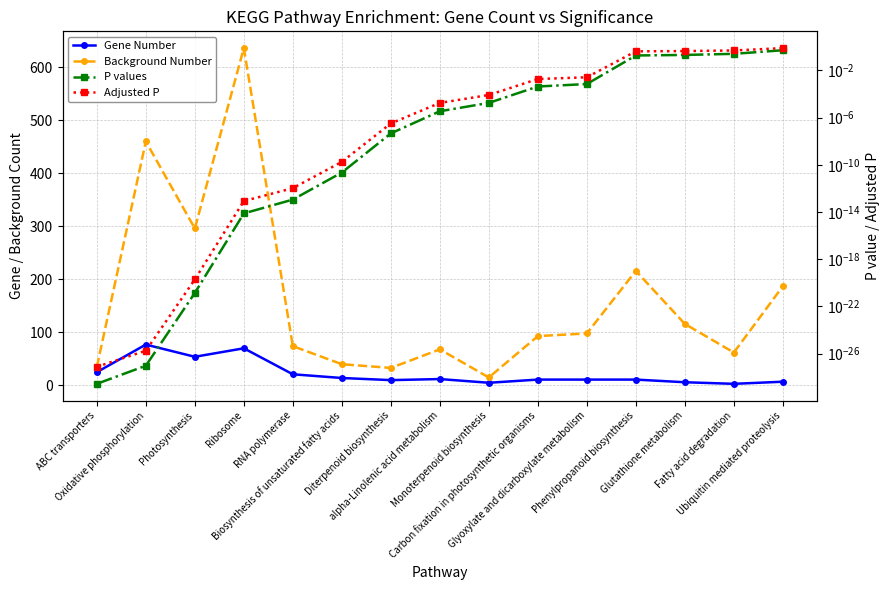

At how many categories does at least one series exceed 604?

1